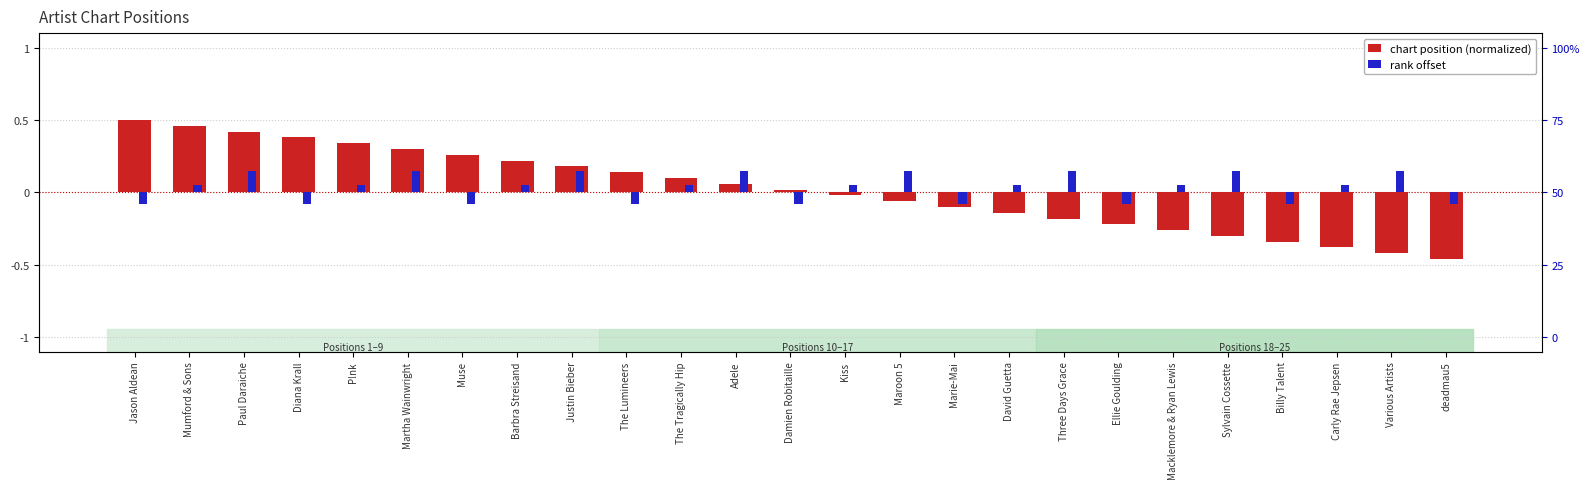

How many bars are there in total?

50